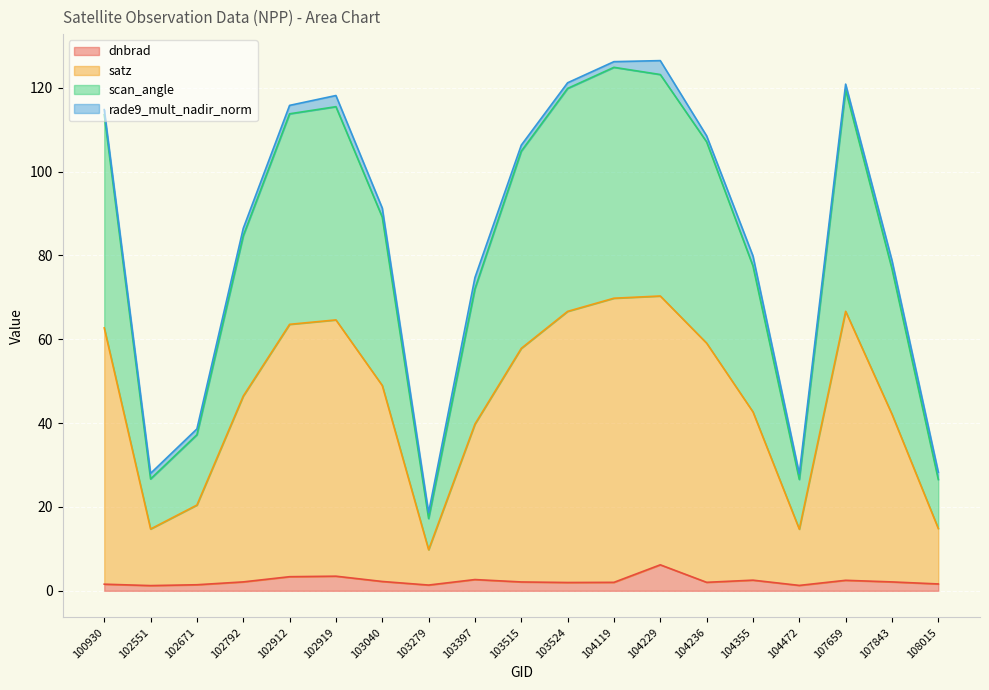

What is the maximum value for dnbrad?

6.2